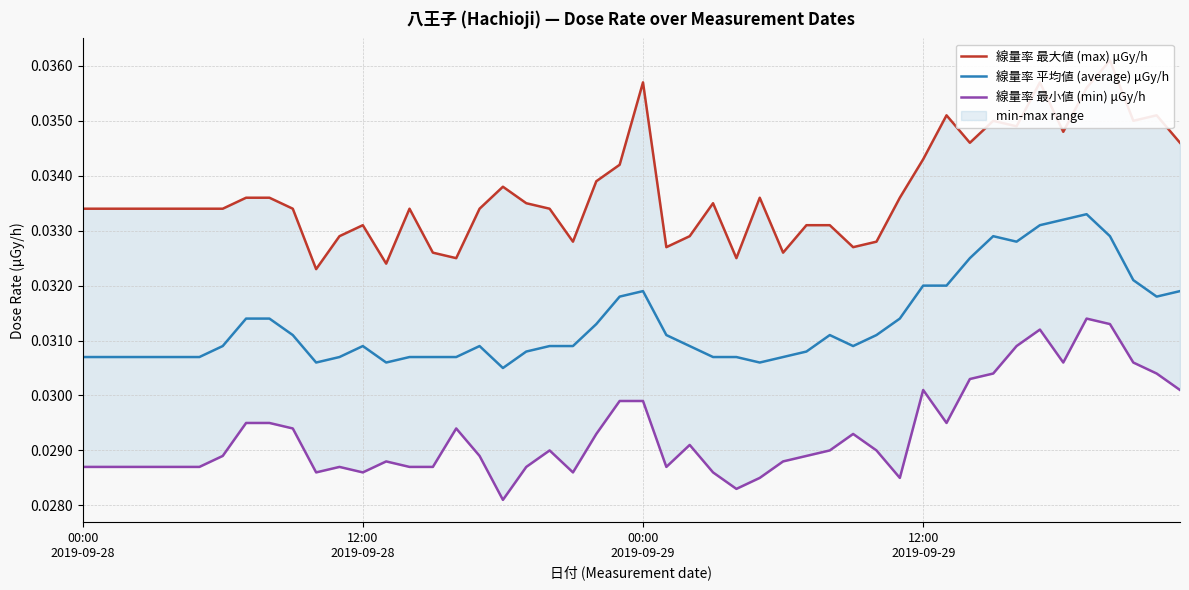

List the labels in order of 線量率 平均値 (average) μGy/h value, largest first.

2019-09-29, 2019-09-28